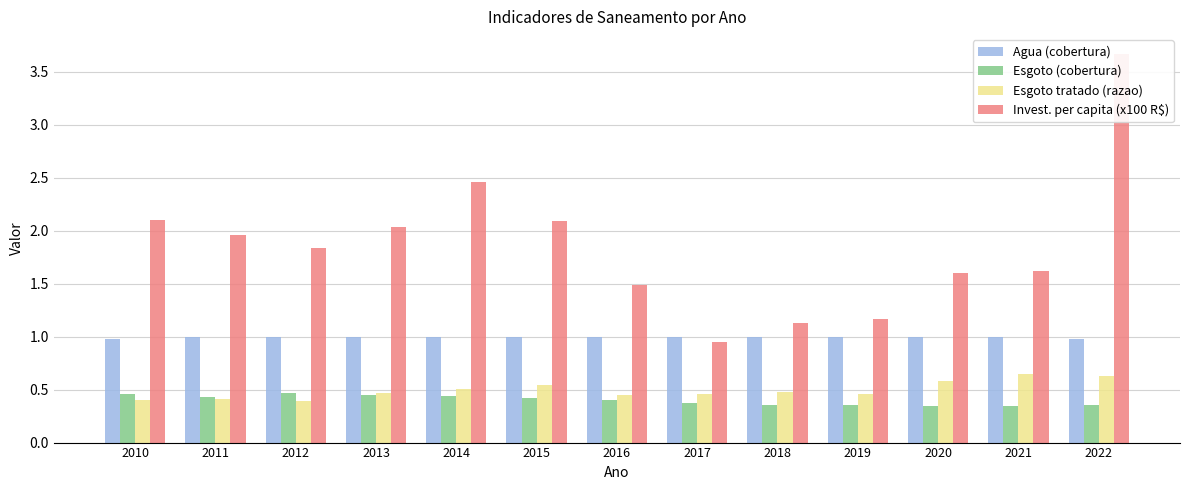

At how many categories does at least one series exceed 1?

12